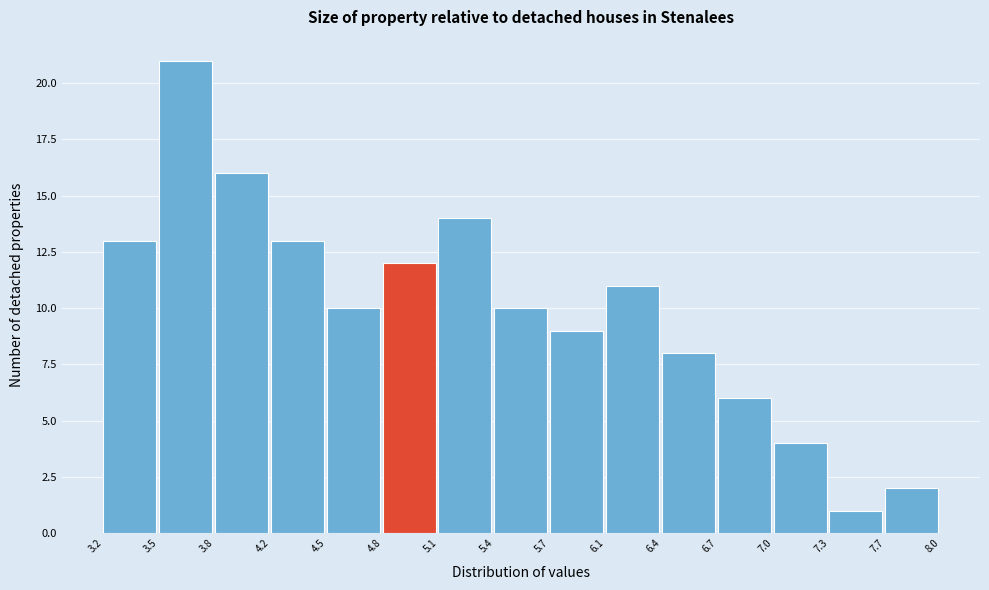

Reading left to right, list every bar in this chart as the range it spans on the x-axis followed by its height. The values are not printed on the chart, so give them approximately, as read against the axis.

3.2 to 3.5: 13
3.5 to 3.8: 21
3.8 to 4.2: 16
4.2 to 4.5: 13
4.5 to 4.8: 10
4.8 to 5.1: 12
5.1 to 5.4: 14
5.4 to 5.7: 10
5.7 to 6.1: 9
6.1 to 6.4: 11
6.4 to 6.7: 8
6.7 to 7.0: 6
7.0 to 7.3: 4
7.3 to 7.7: 1
7.7 to 8.0: 2